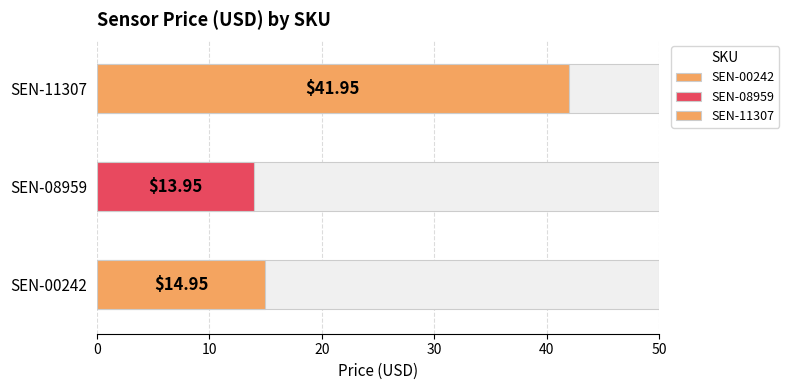

List the labels in order of value, smallest first.

SEN-08959, SEN-00242, SEN-11307